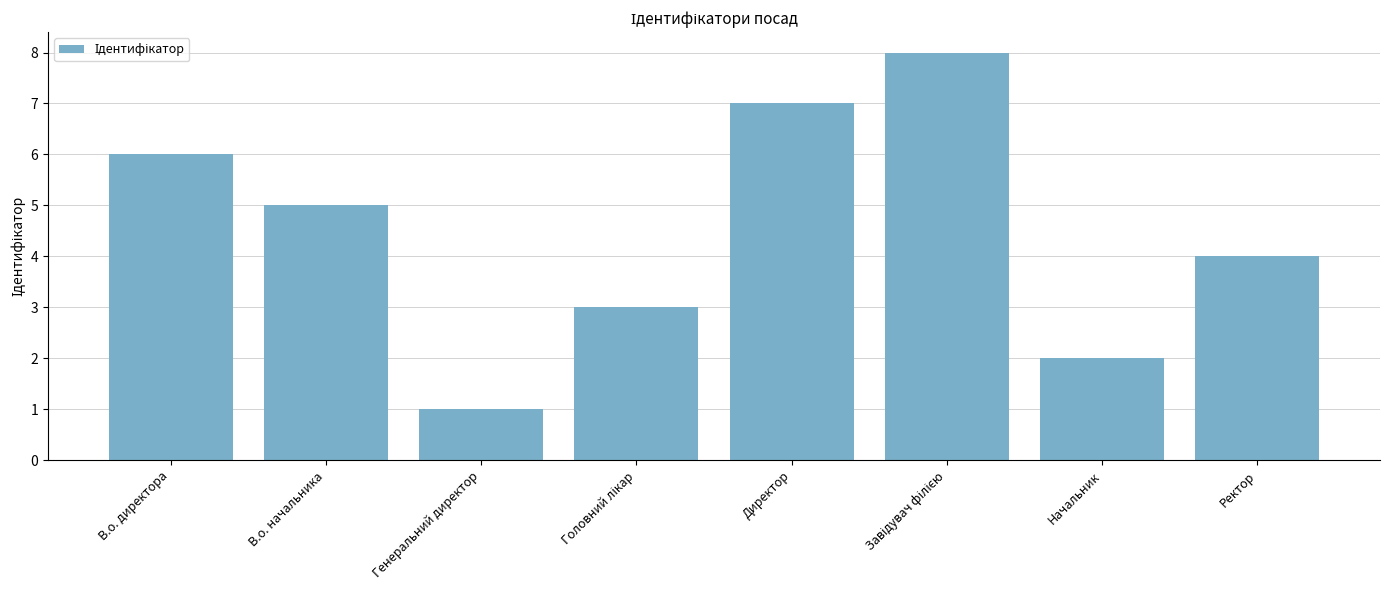

True or false: the data shows 5 at В.о. начальника.

True